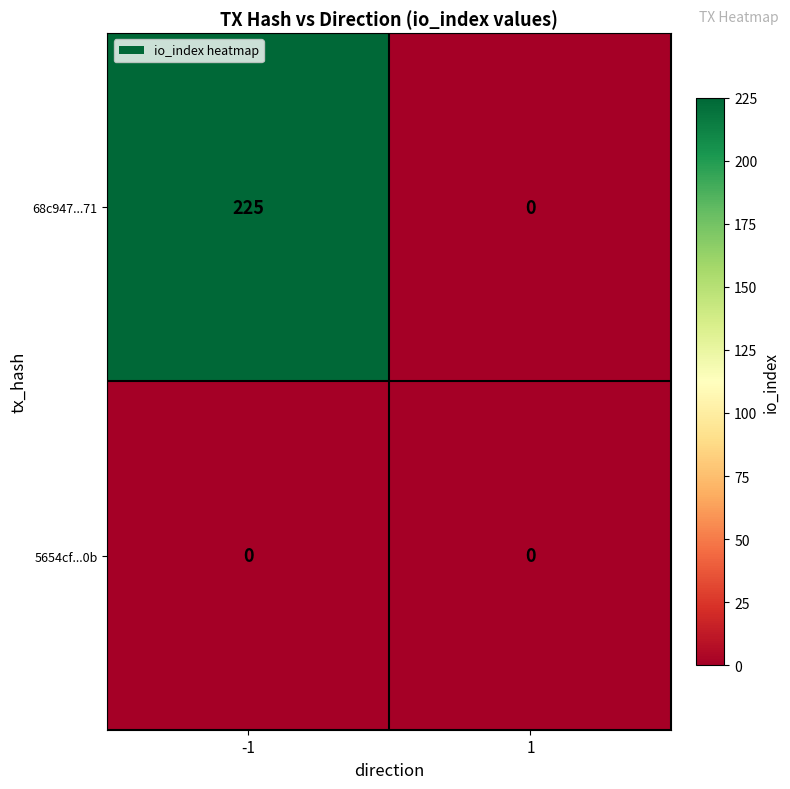

List the series in order of their peak value, lowest first.

5654cf...0b, 68c947...71